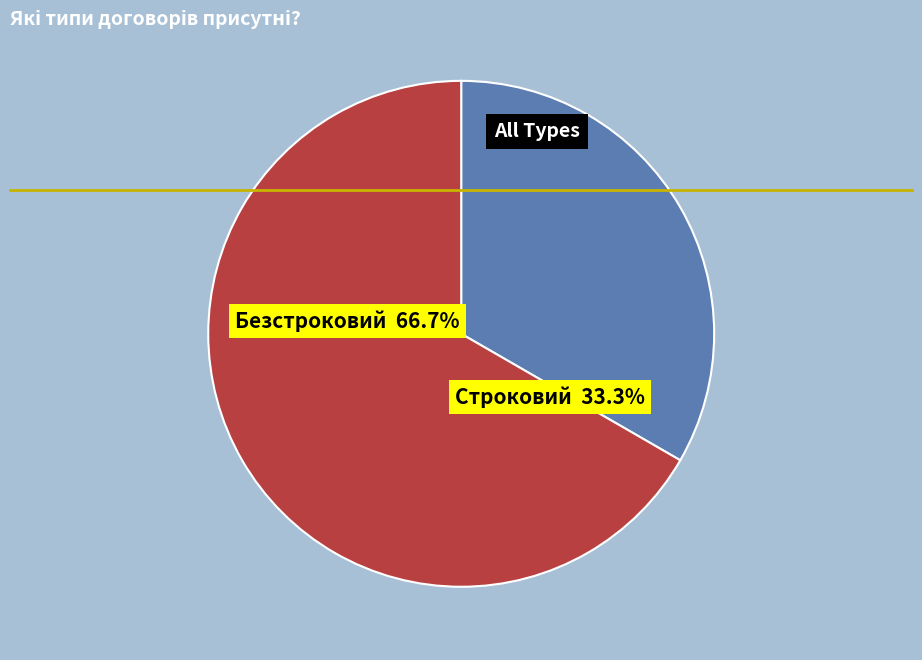

How many slices are in this pie chart?

2